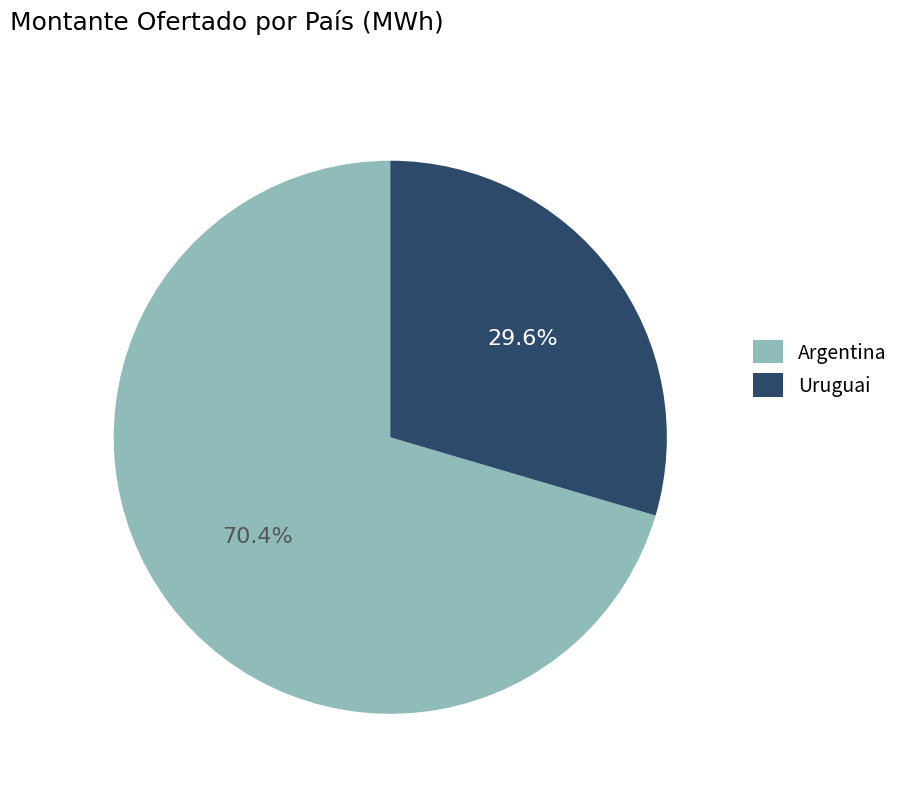

Rank the categories by value from lowest to highest.

Uruguai, Argentina